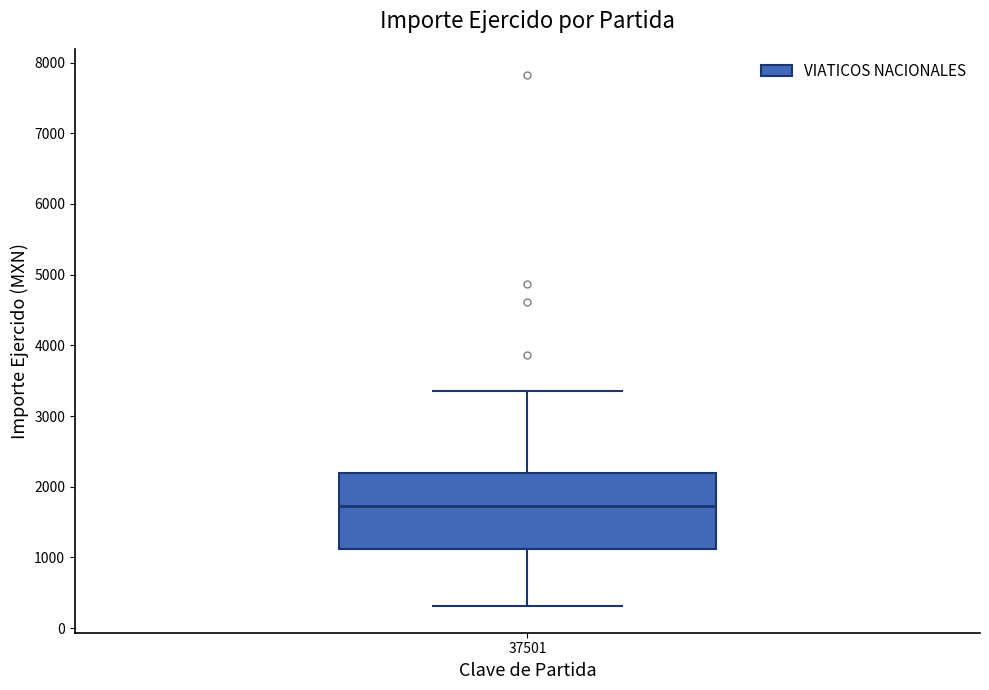

Where is the lower edge of the box at x = 37501 on the y-axis? The values are not printed on the chart, so give them approximately, as read against the axis.

1100